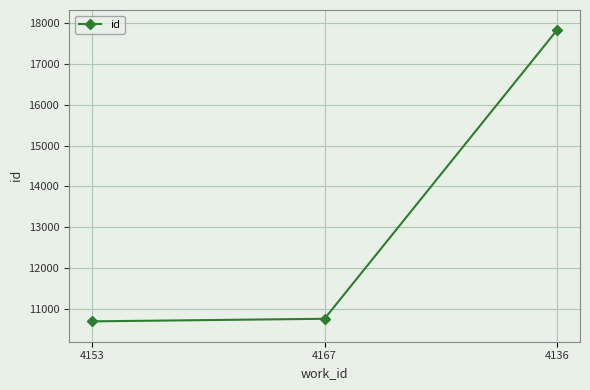

What is the maximum value shown in the chart?

17831